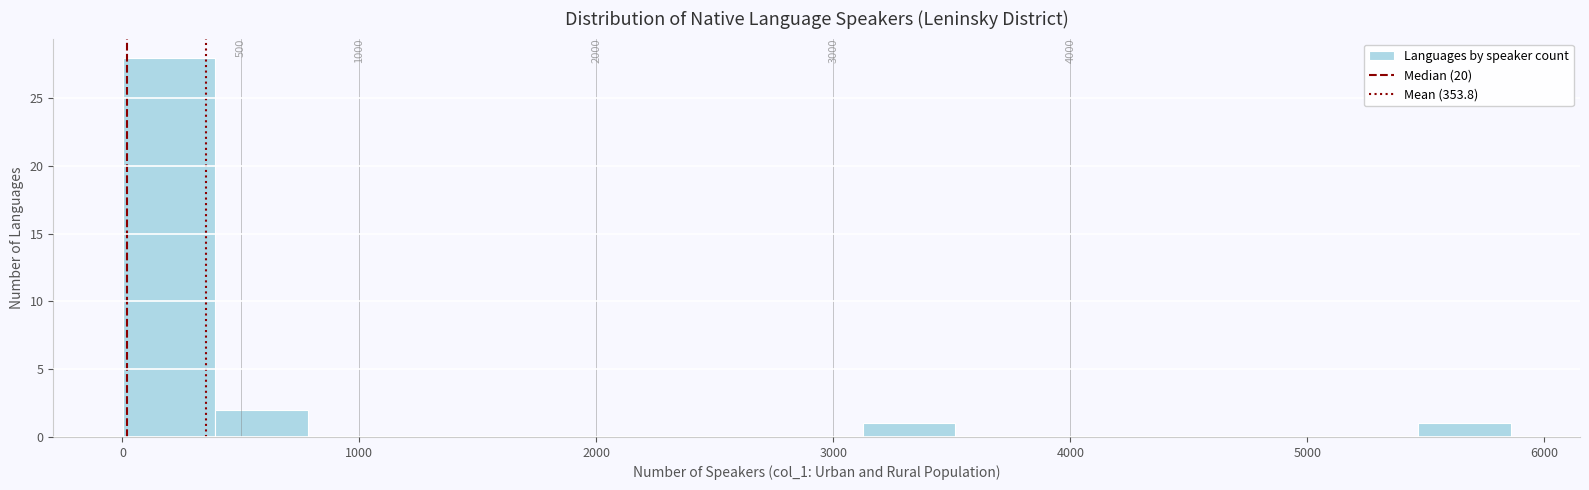

Around what value on the x-axis is the tallest bar? Give the approximate position of its centre, as read against the axis.

200